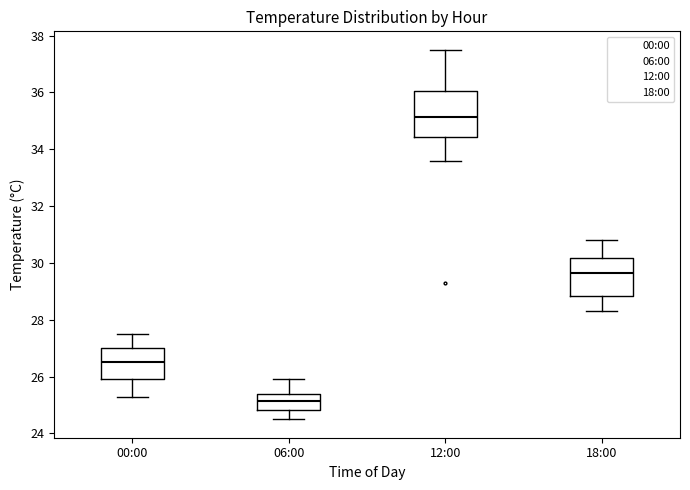

Reading left to right, read every box against the y-axis: the position of its median line, the range the box covers, and the ends of its whiskers. The values are not printed on the chart, so give them approximately, as read against the axis.

00:00: median 26.6, box 26.0 to 27.0, whiskers 25.4 to 27.6
06:00: median 25.2, box 24.8 to 25.4, whiskers 24.6 to 26.0
12:00: median 35.2, box 34.4 to 36.0, whiskers 33.6 to 37.6
18:00: median 29.6, box 28.8 to 30.2, whiskers 28.4 to 30.8